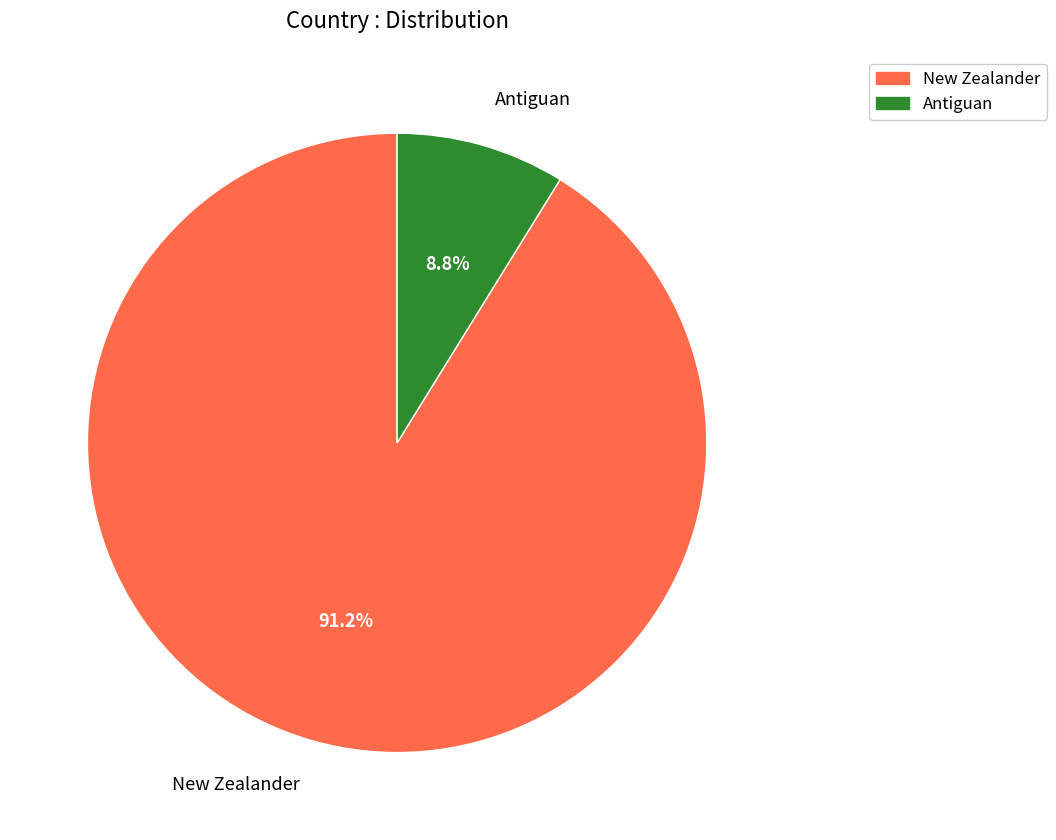

Does Antiguan represent more than half of the total?

No